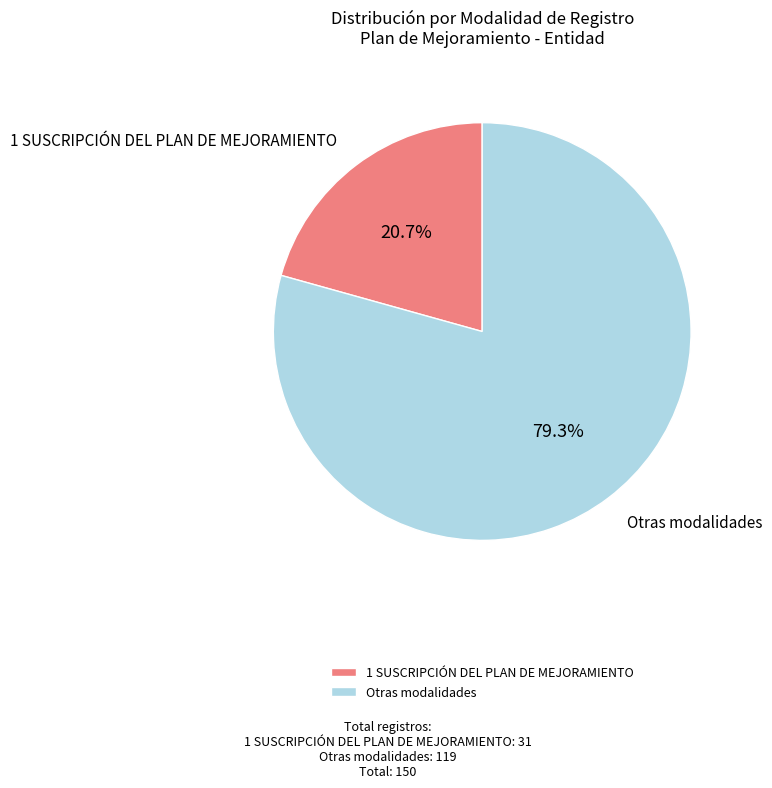

What is the smallest slice in the pie chart?

1 SUSCRIPCIÓN DEL PLAN DE MEJORAMIENTO